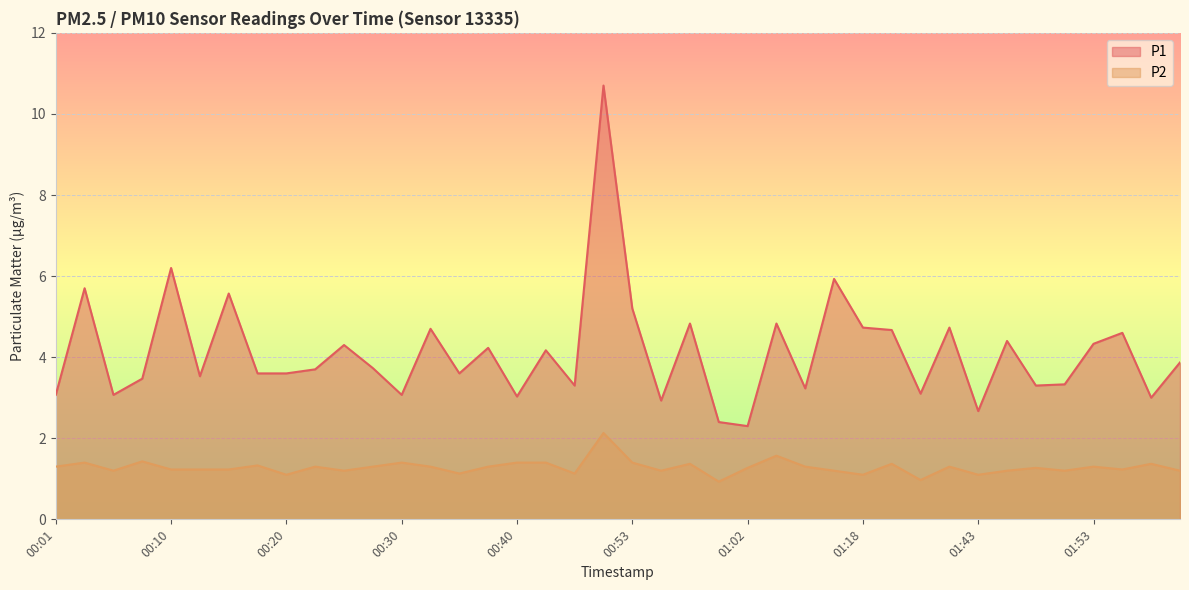

True or false: P1 and P2 cross at least once.

False